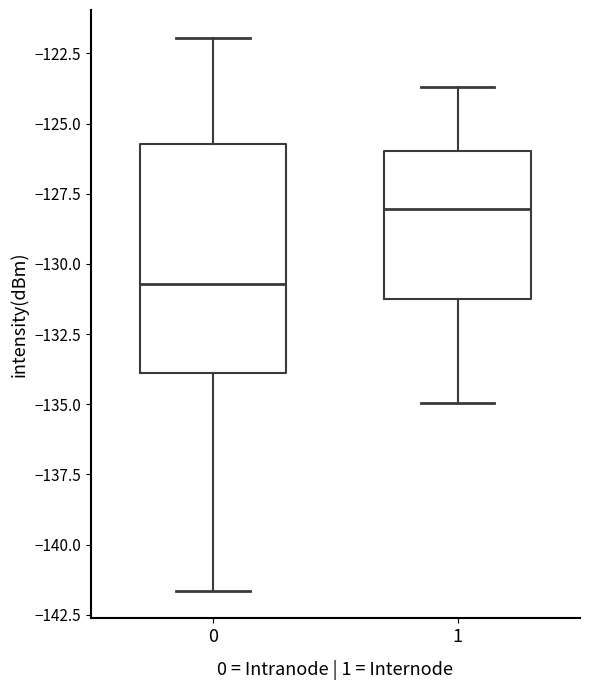

Reading left to right, transcribe this box plot: for each box, give where its median line is, the range the box spans, and where its two whiskers end, as read against the y-axis. The values are not printed on the chart, so give them approximately, as read against the axis.

0: median -130.5, box -134.0 to -125.5, whiskers -141.5 to -122.0
1: median -128.0, box -131.0 to -126.0, whiskers -135.0 to -123.5